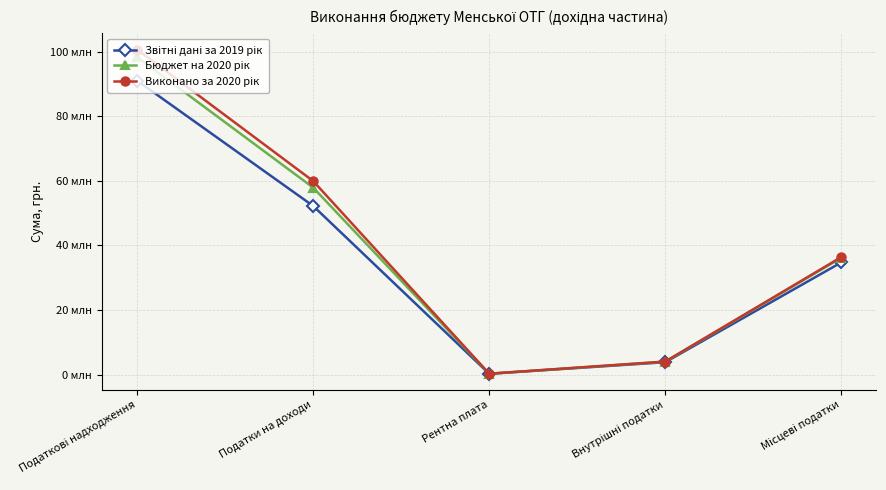

What is the value of the Звітні дані за 2019 рік point at the 3rd from the left?

246755.2